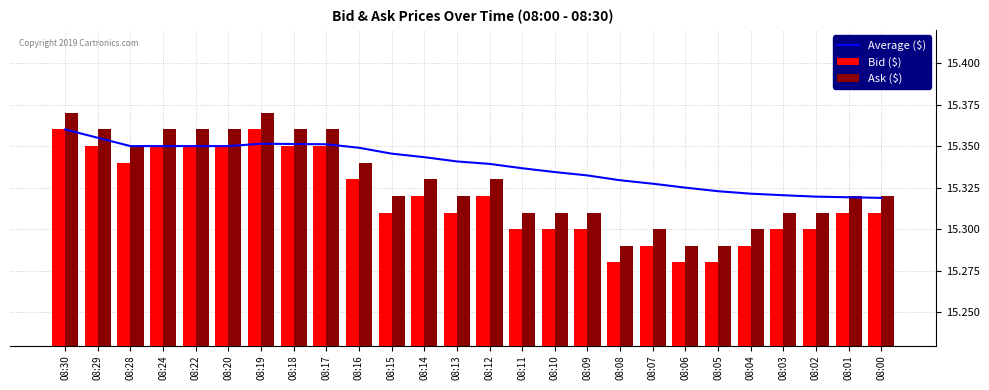

Reading left to right, extract all data points from this chart.

Average ($): 15.4	15.4	15.3	15.3	15.3	15.3	15.4	15.4	15.4	15.3	15.3	15.3	15.3	15.3	15.3	15.3	15.3	15.3	15.3	15.3	15.3	15.3	15.3	15.3	15.3	15.3
Bid ($): 15.4	15.3	15.3	15.3	15.3	15.3	15.4	15.3	15.3	15.3	15.3	15.3	15.3	15.3	15.3	15.3	15.3	15.3	15.3	15.3	15.3	15.3	15.3	15.3	15.3	15.3
Ask ($): 15.4	15.4	15.3	15.4	15.4	15.4	15.4	15.4	15.4	15.3	15.3	15.3	15.3	15.3	15.3	15.3	15.3	15.3	15.3	15.3	15.3	15.3	15.3	15.3	15.3	15.3